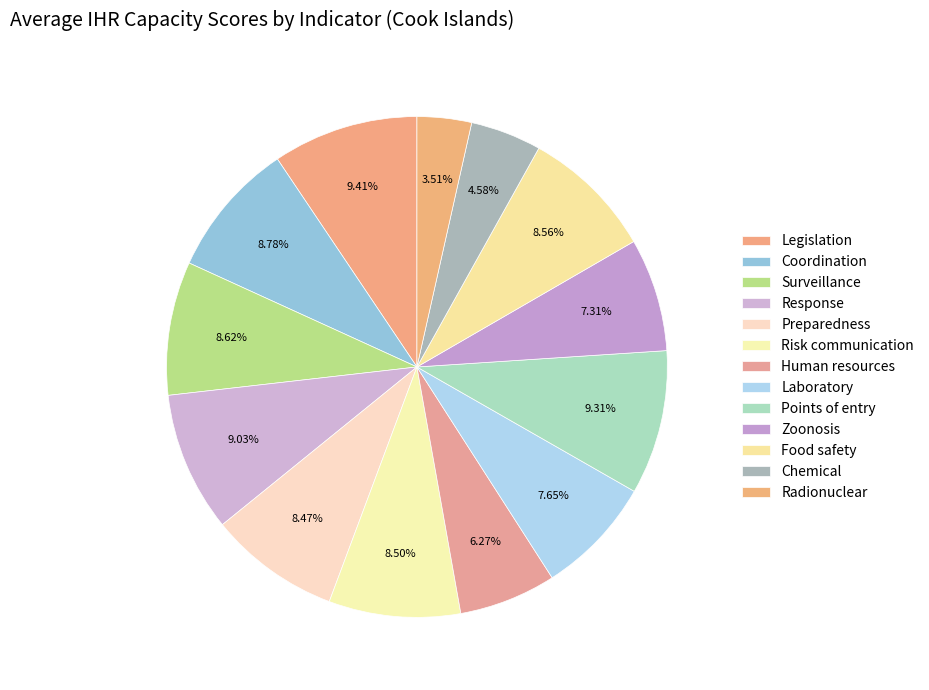

How many slices are in this pie chart?

13